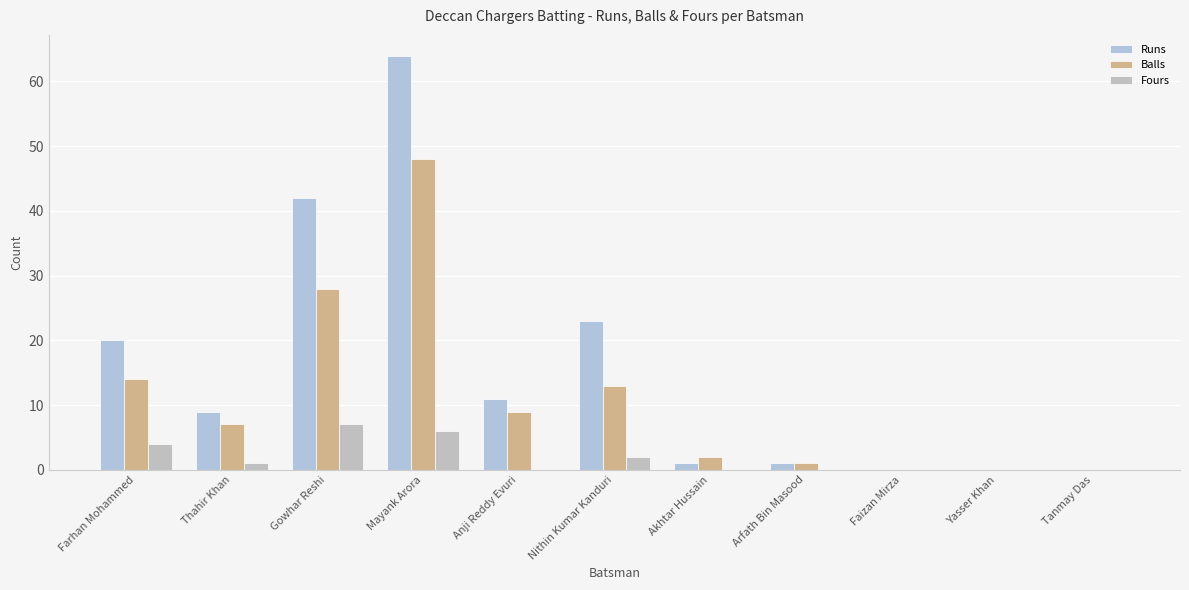

True or false: Fours has a value of -5 at Anji Reddy Evuri.

False